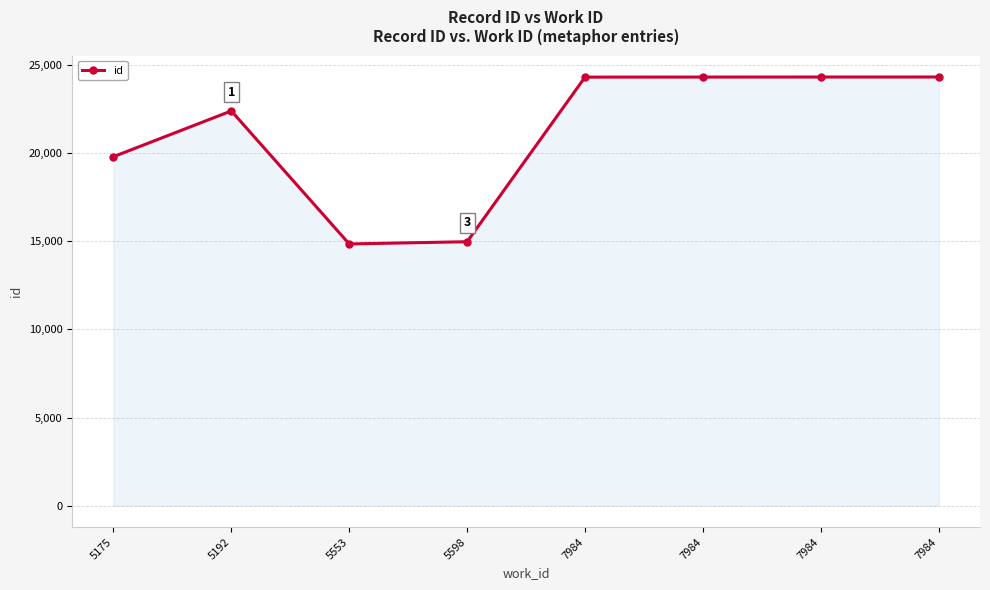

Which label corresponds to the smallest value in the chart?

5553